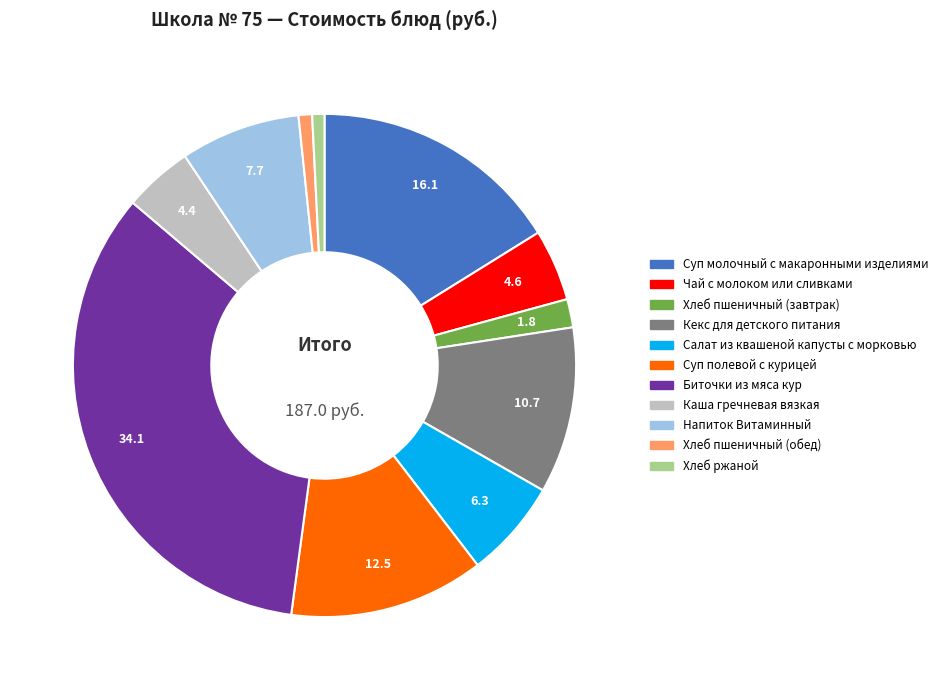

Do Суп молочный с макаронными изделиями and Каша гречневая вязкая together represent more than half of the pie?

No